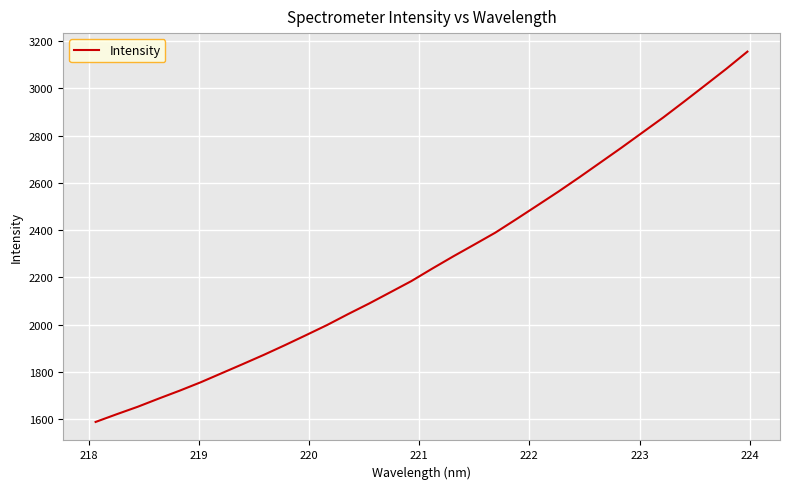

What is the greatest value displayed?

3155.5